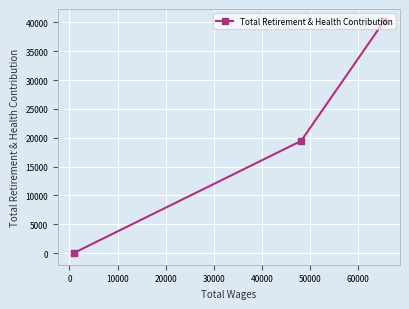

What is the difference between the maximum and minimum values?

40324